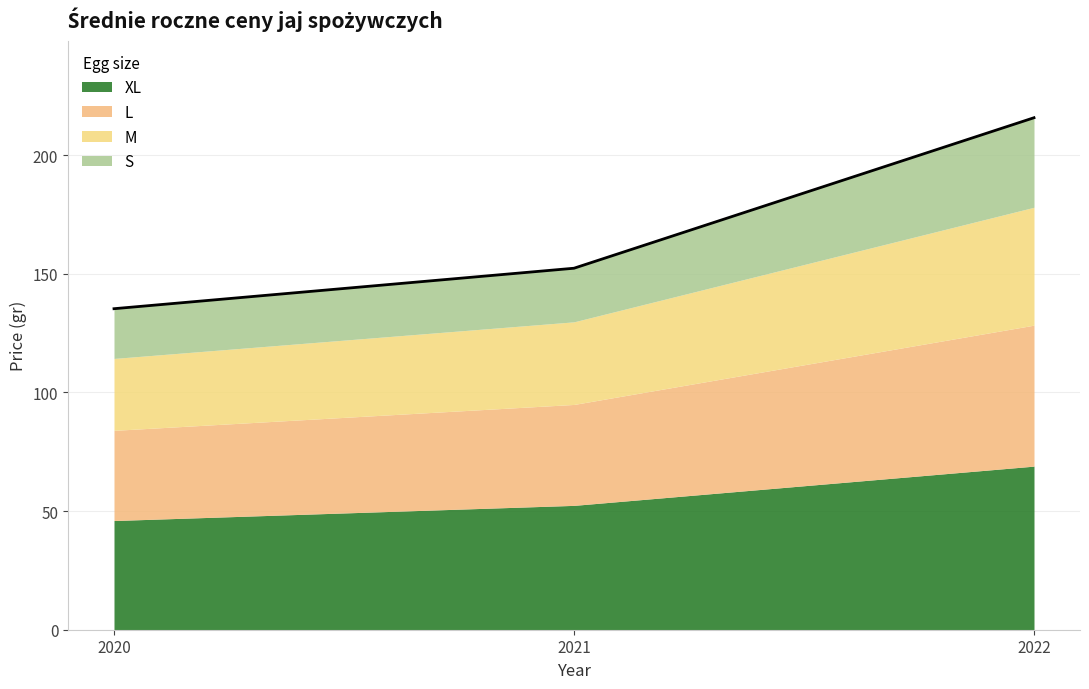

At which category is the sum across all series the highest?

2022